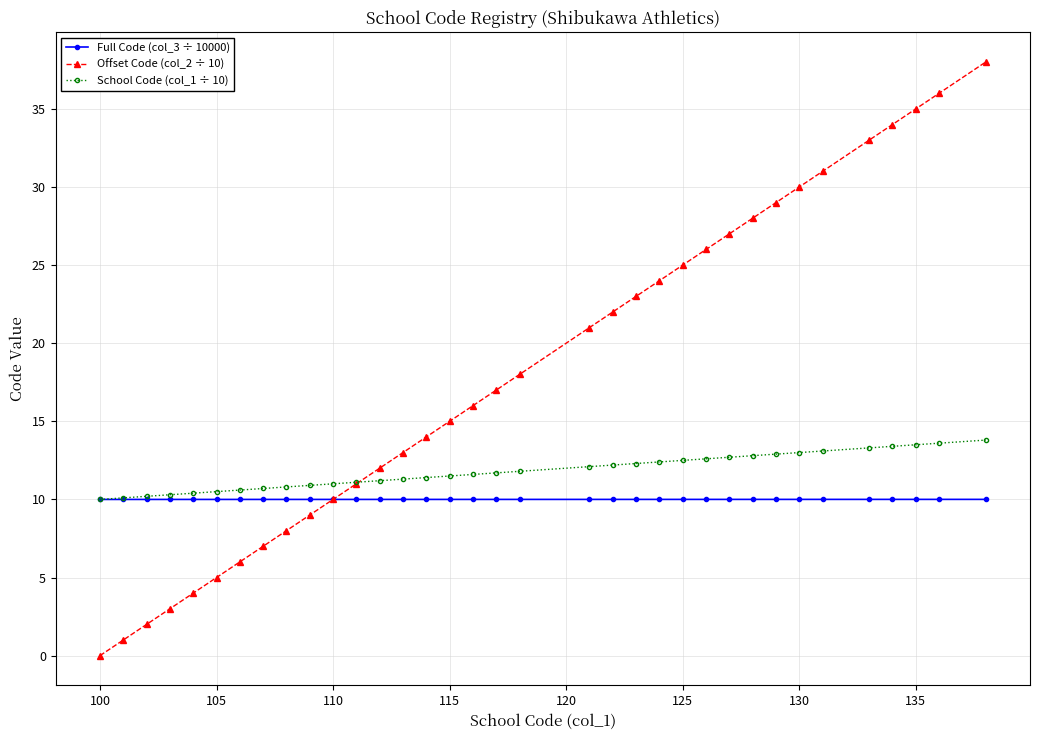

Which series has the widest spread of values?

Offset Code (col_2 ÷ 10)